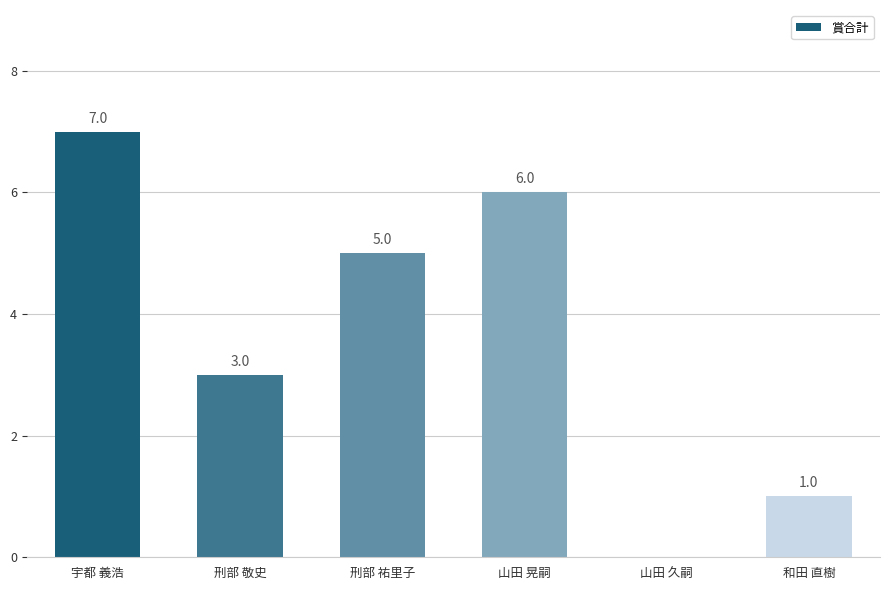

Is it true that the value at 和田 直樹 is 0?

False